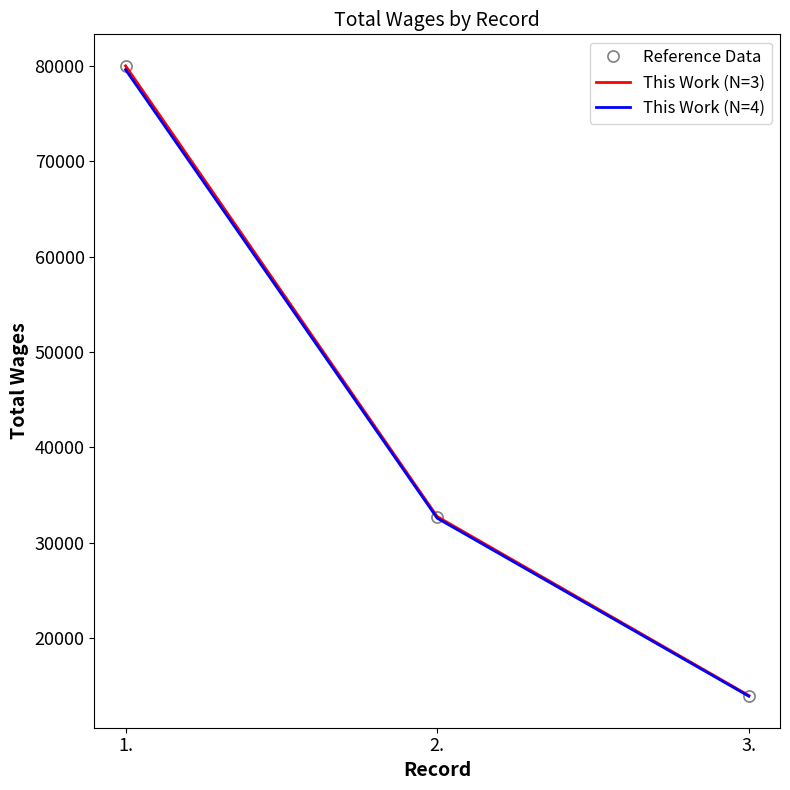

At how many categories does at least one series exceed 41474?

1